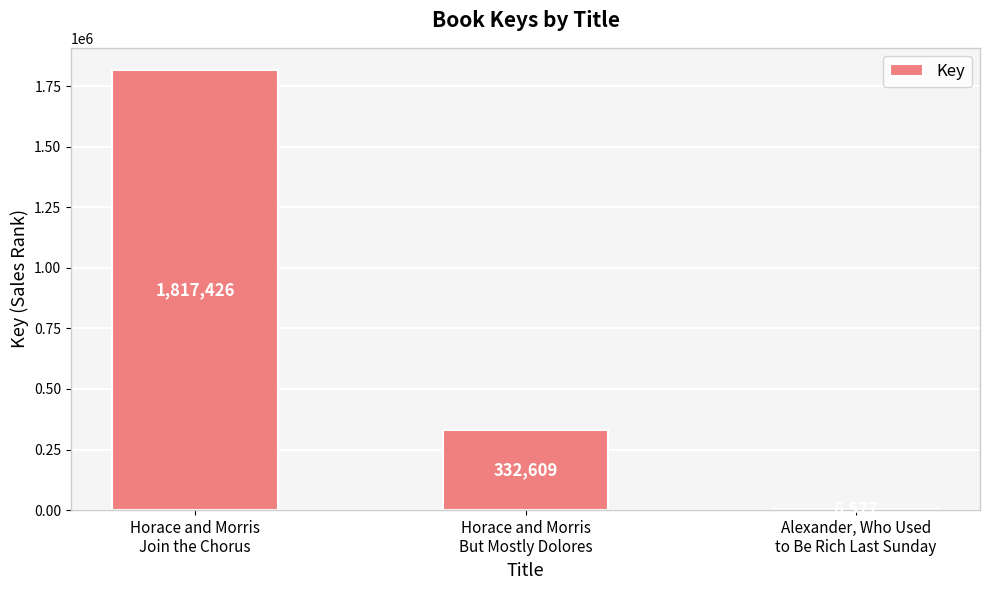

What is the smallest value displayed?

6577